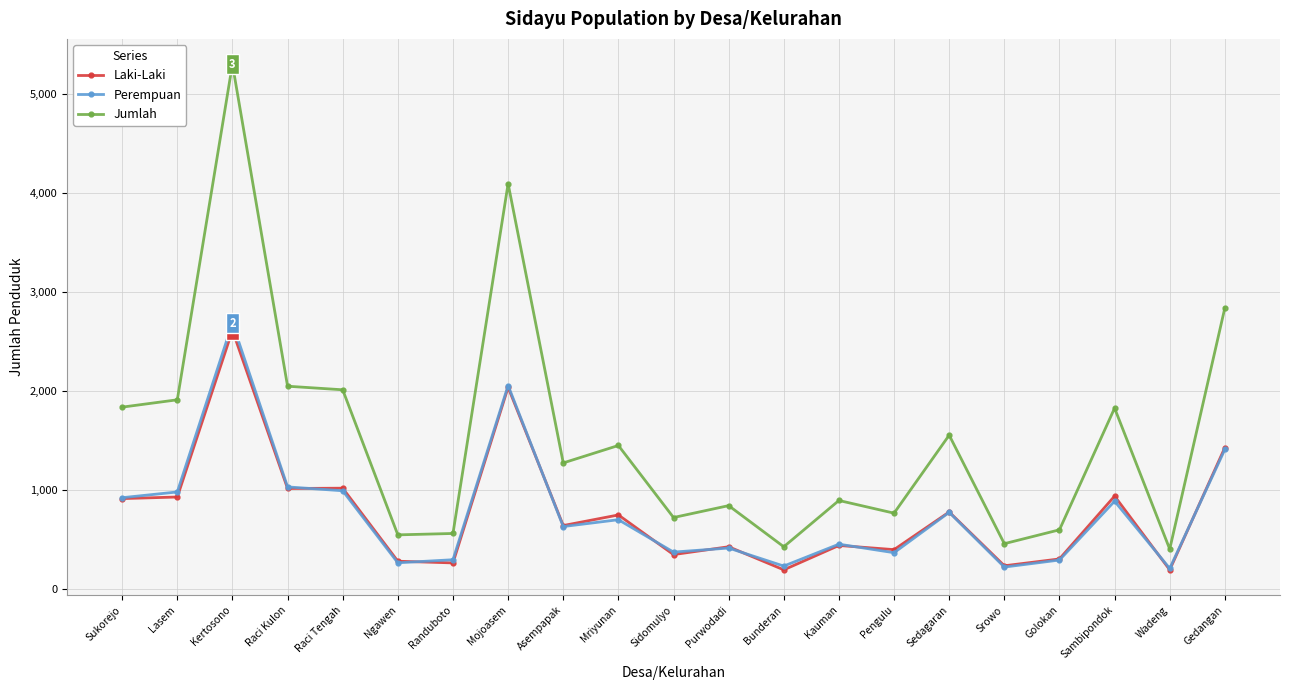

At which category does Jumlah reach its first local peak?

Kertosono